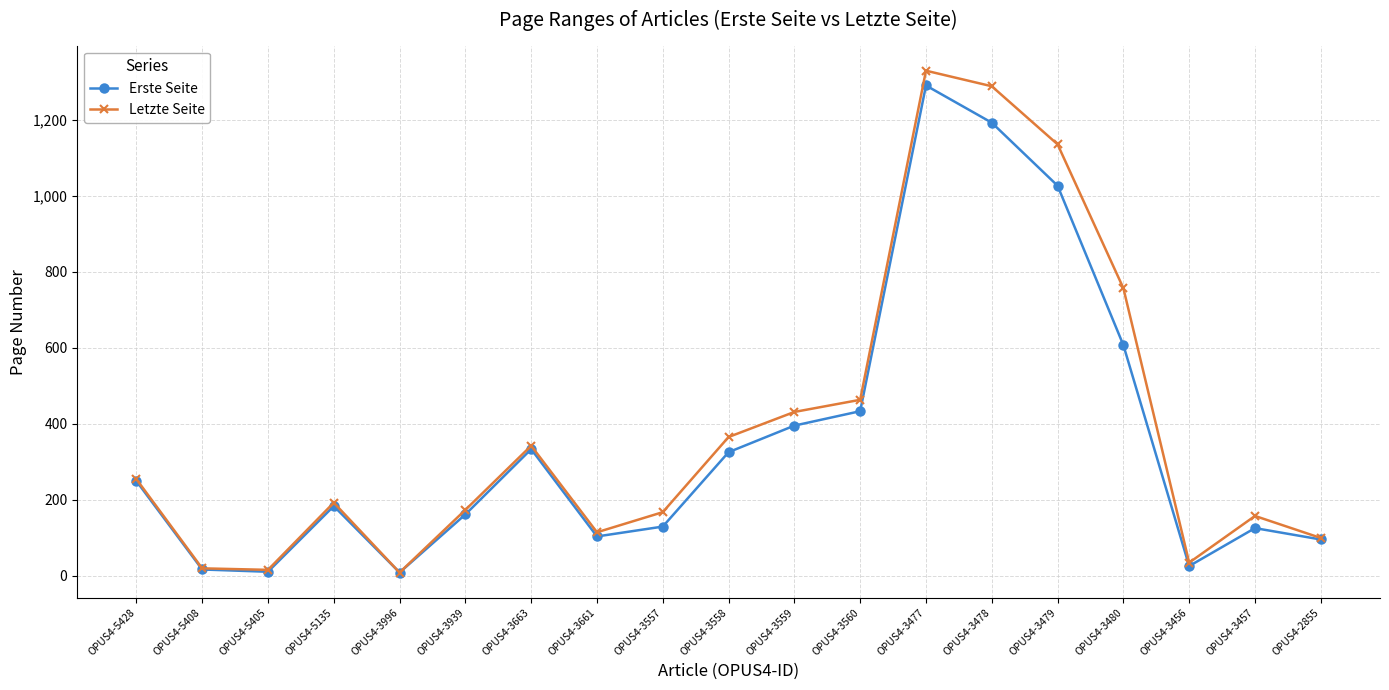

What is the label of the 13th point from the left?

OPUS4-3477